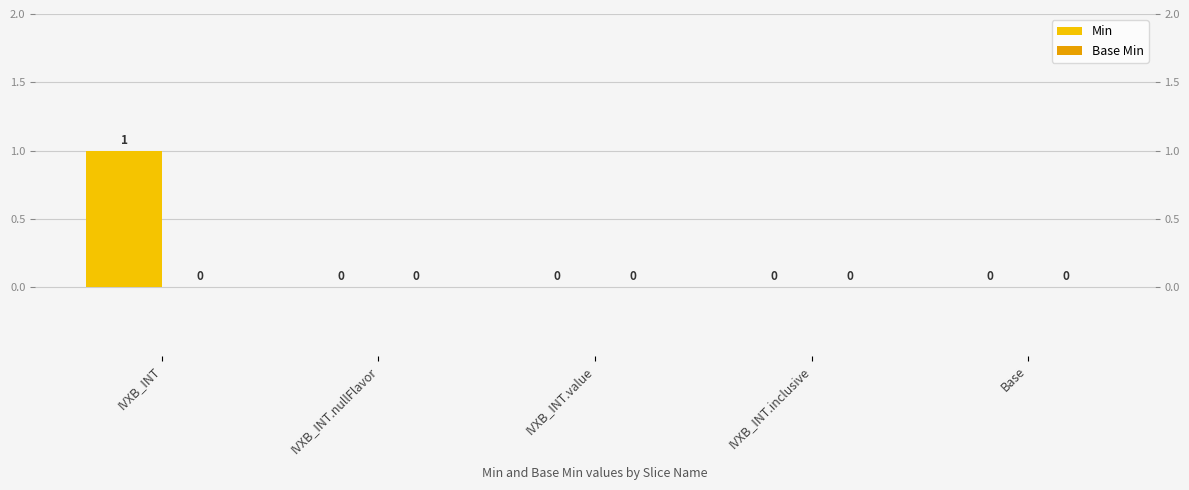

What position from the left is IVXB_INT.inclusive?

4